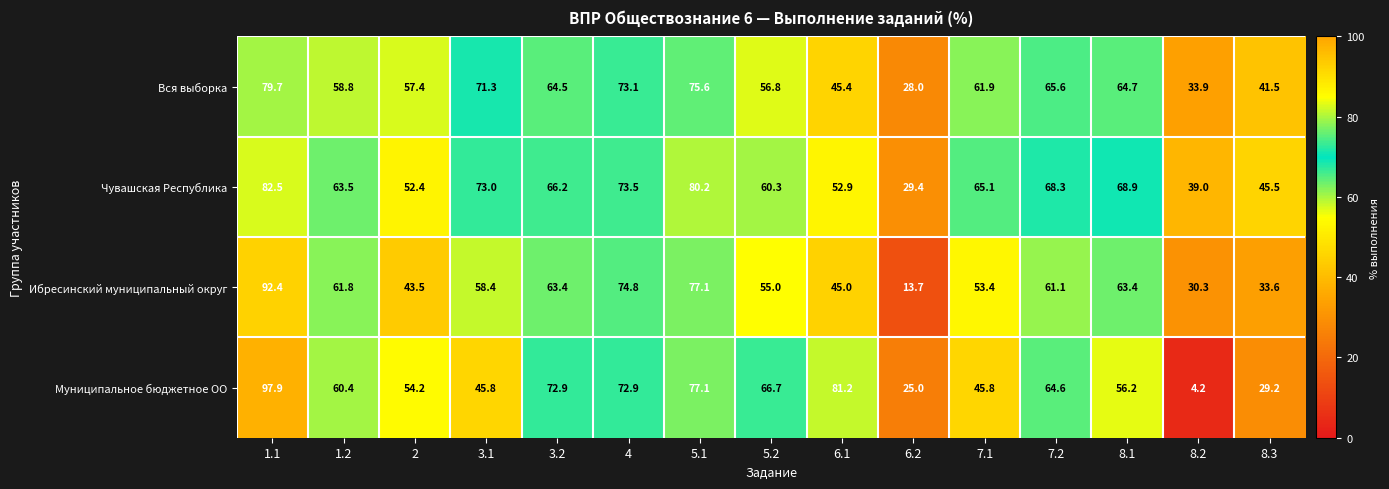

What is the spread (max minus min) of values at 7.2?

7.2